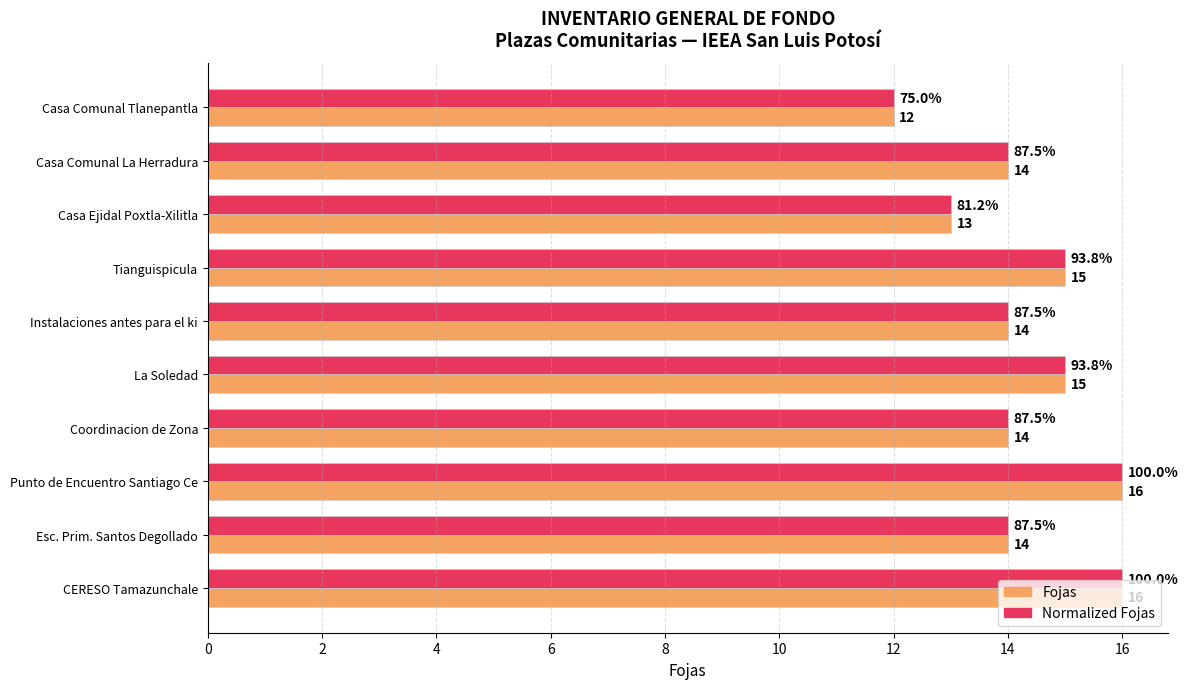

What is the average value of the Fojas series?

14